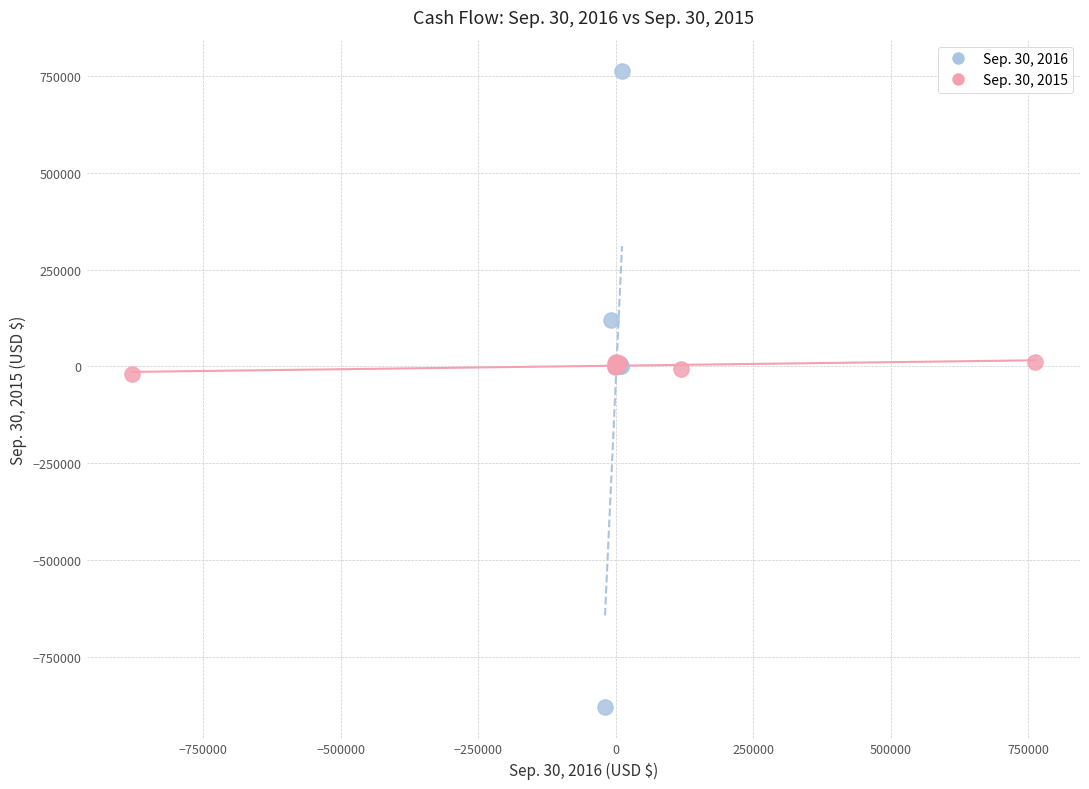

Which series has the widest spread of Y values?

Sep. 30, 2016